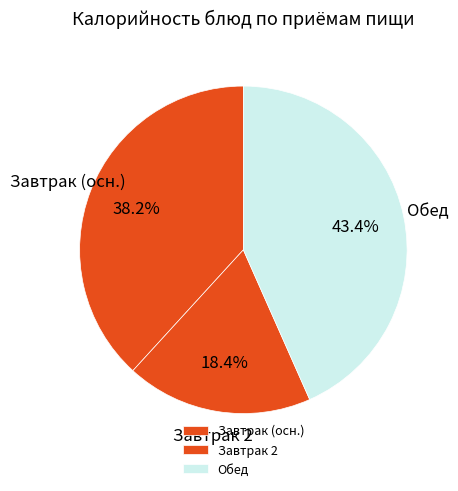

What is the smallest slice in the pie chart?

Завтрак 2